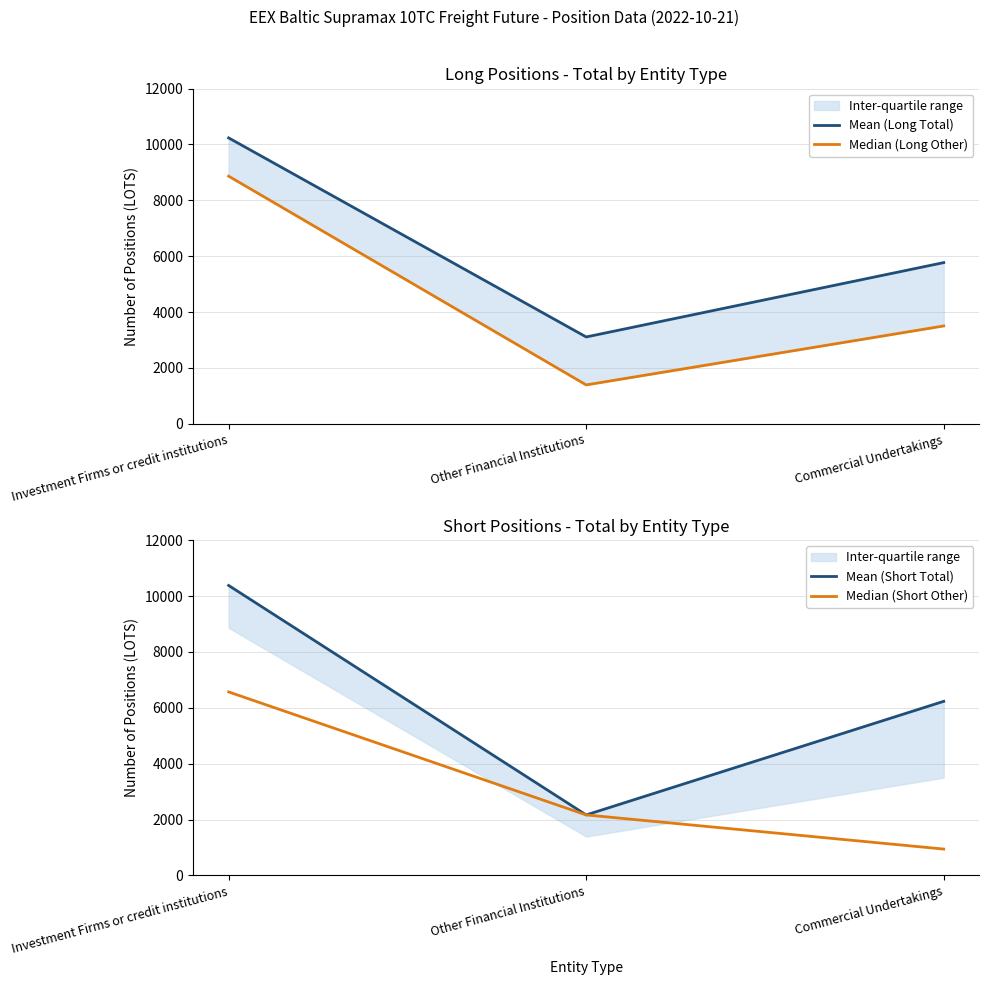

How many series are shown in this chart?

4